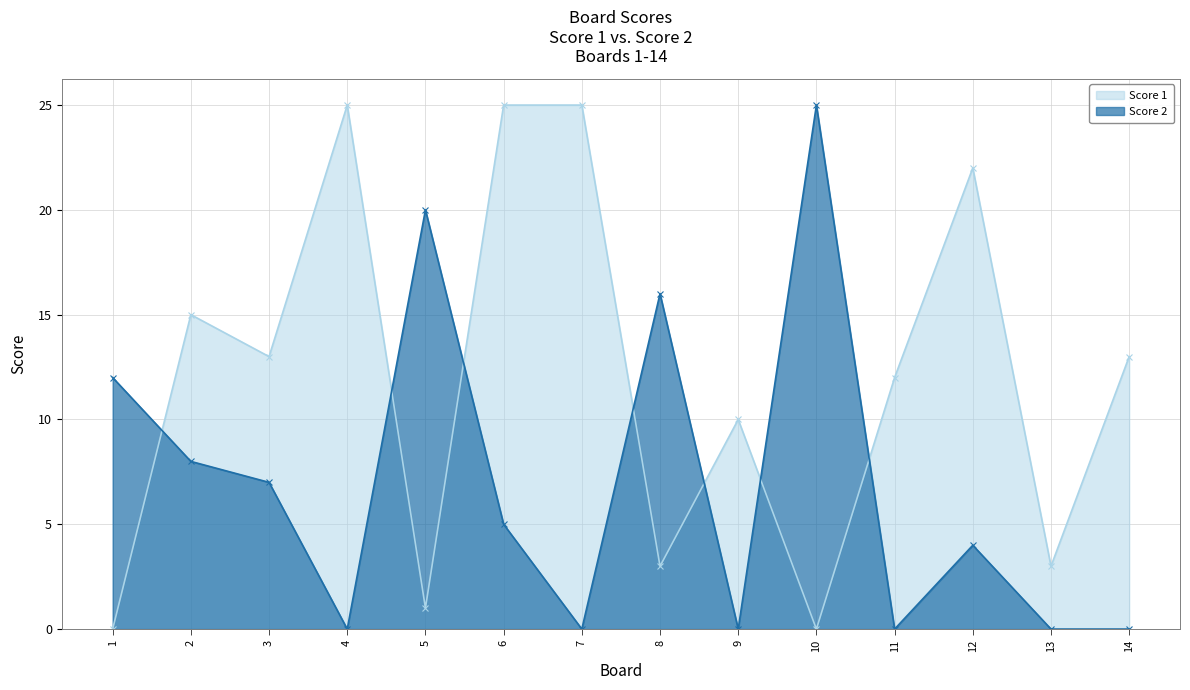

How many lines are shown in the chart?

2